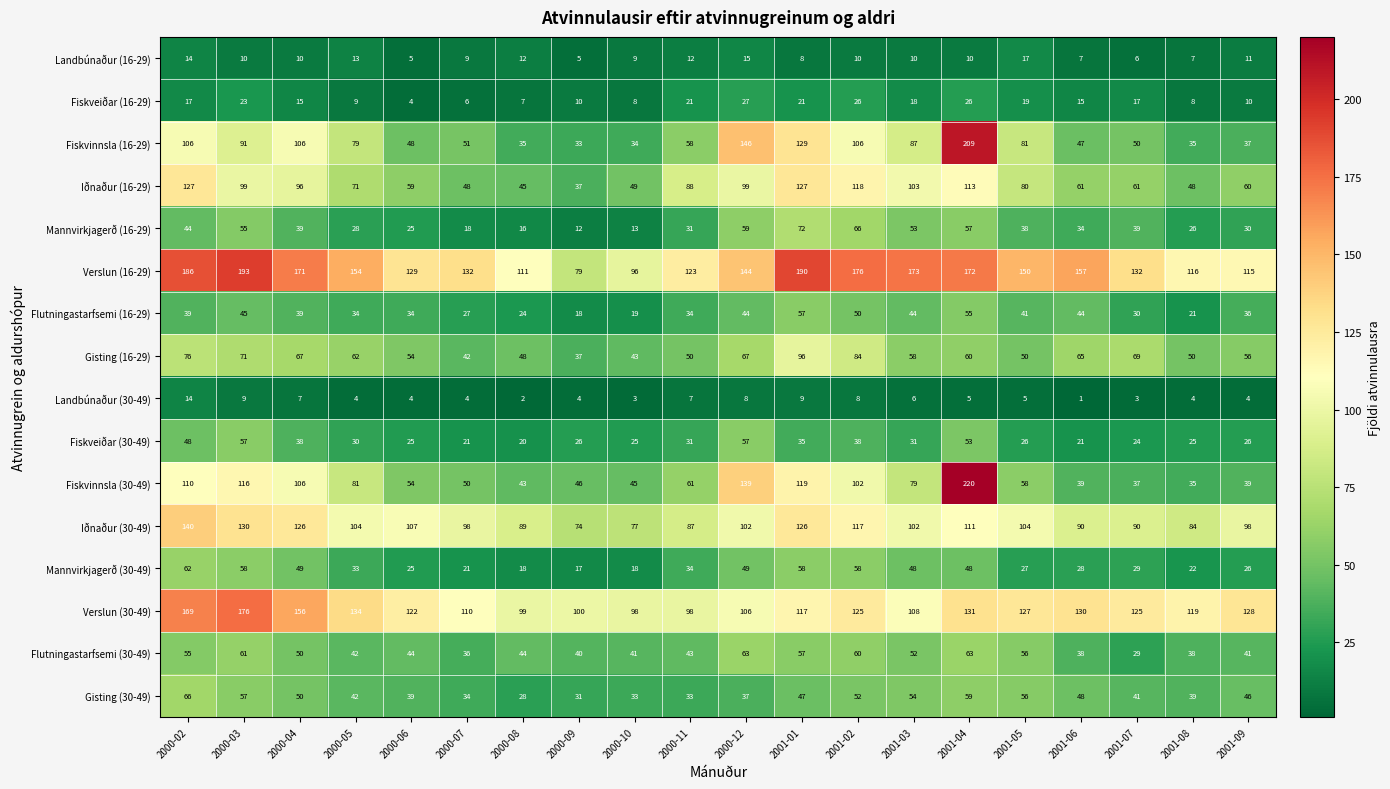

The value of Flutningastarfsemi (30-49) at 2000-10 is 27. True or false?

False